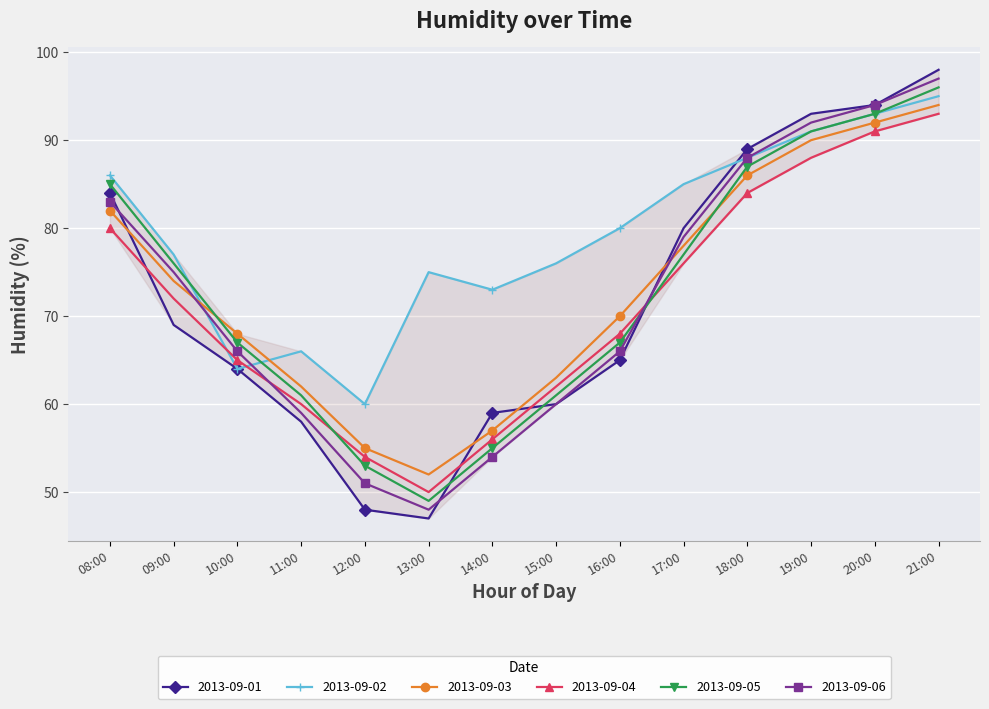

What is the sum of all 2013-09-01 values?

1008